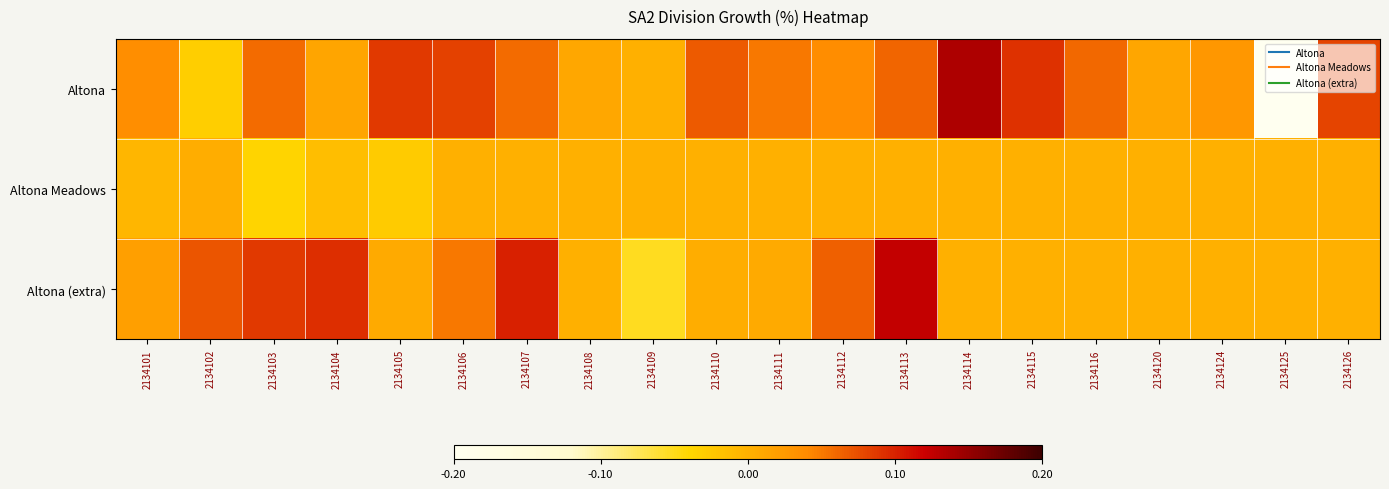

What is the difference between the highest and lowest values at 2134103?

0.1